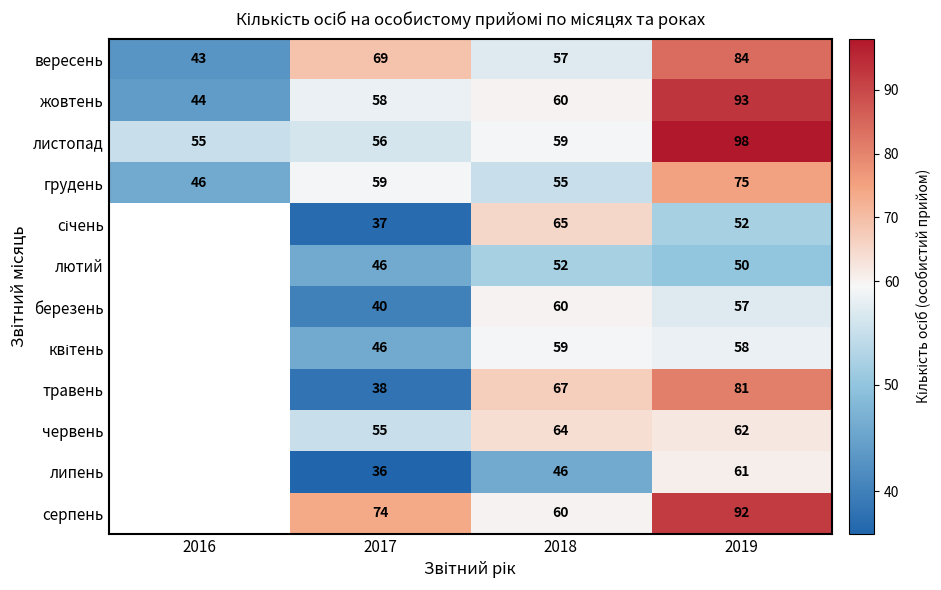

At which label does жовтень reach its minimum?

2016